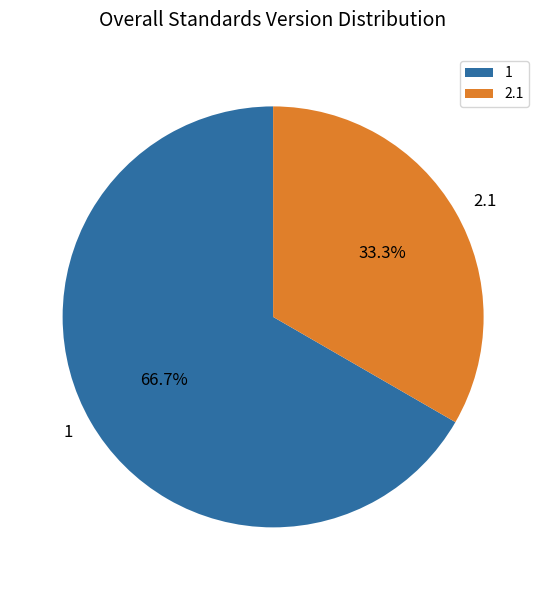

What percentage do 1 and 2.1 together represent?

100.0%